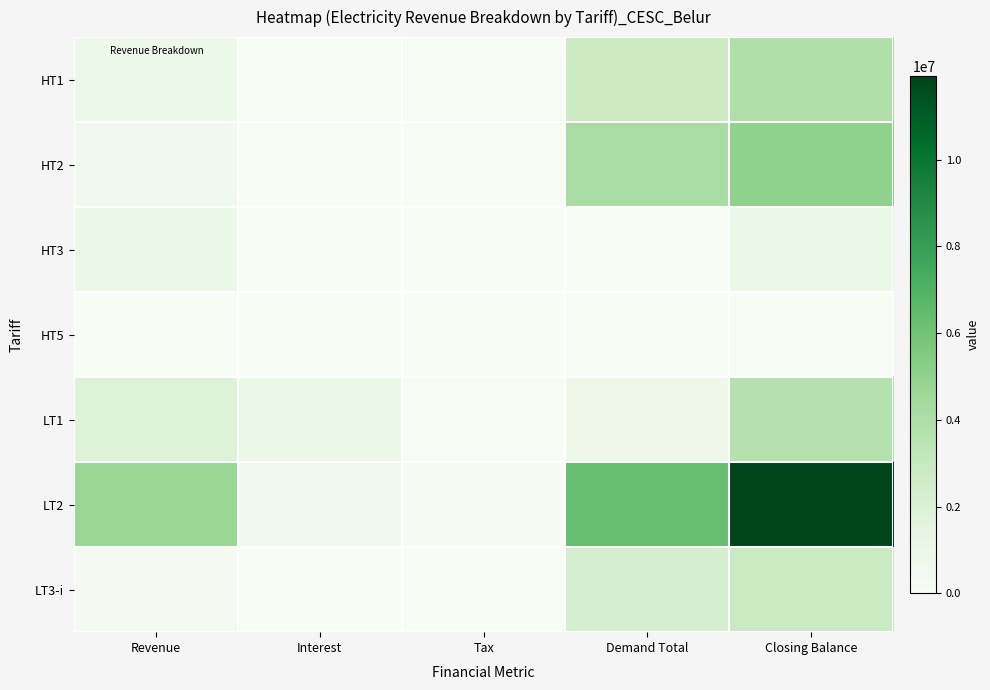

What is the spread (max minus min) of values at Interest?

974850.4